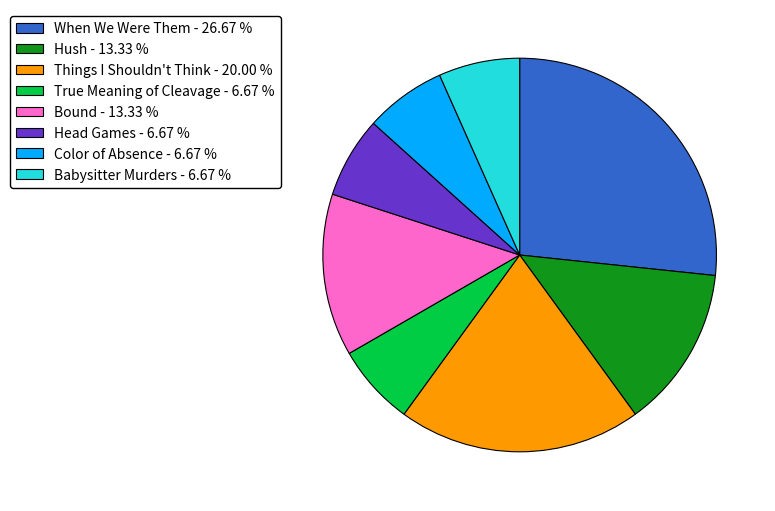

Is it true that Bound is 24% of the pie?

False